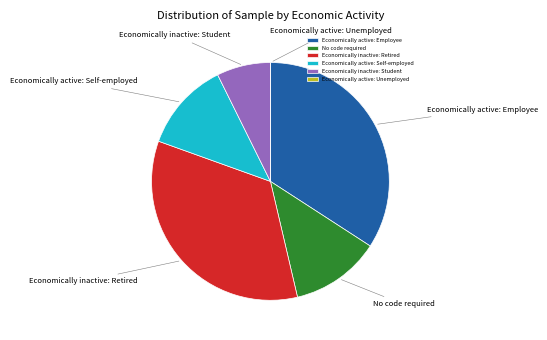

Is Economically active: Employee the majority of the pie?

No